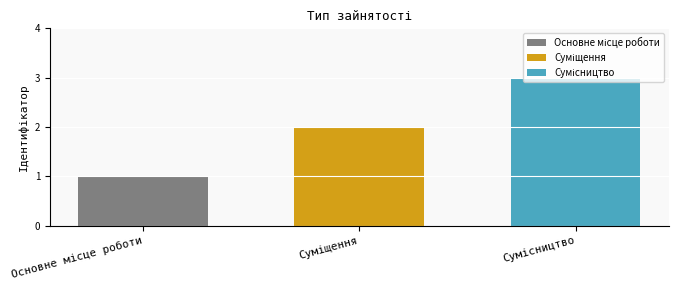

What is the maximum value shown in the chart?

3